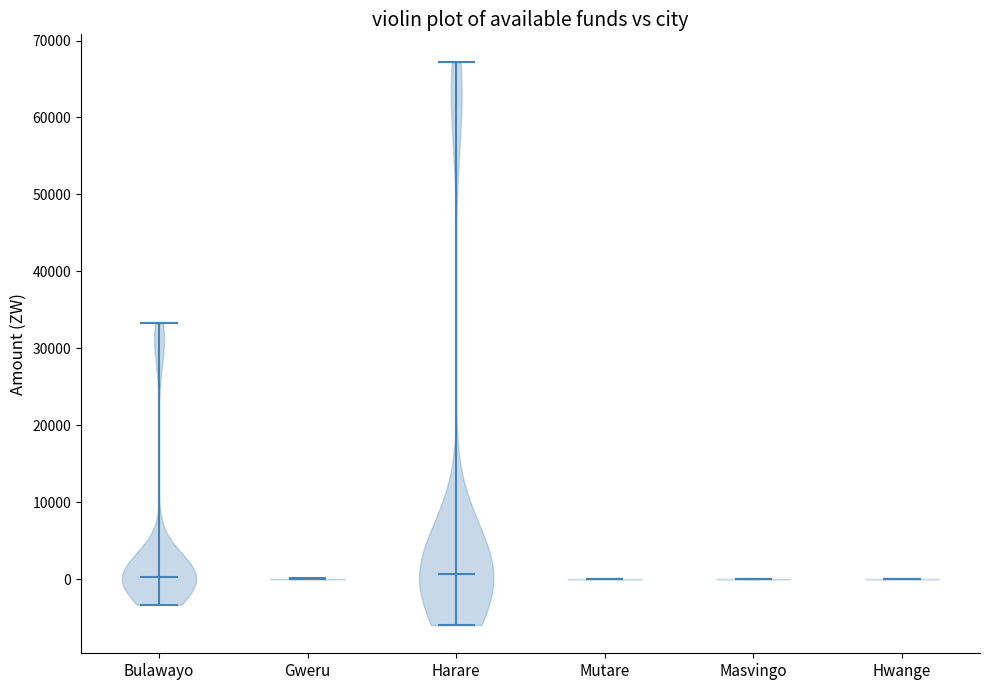

Where does the median line of the violin for Mutare sit on the y-axis? The values are not printed on the chart, so give them approximately, as read against the axis.

0